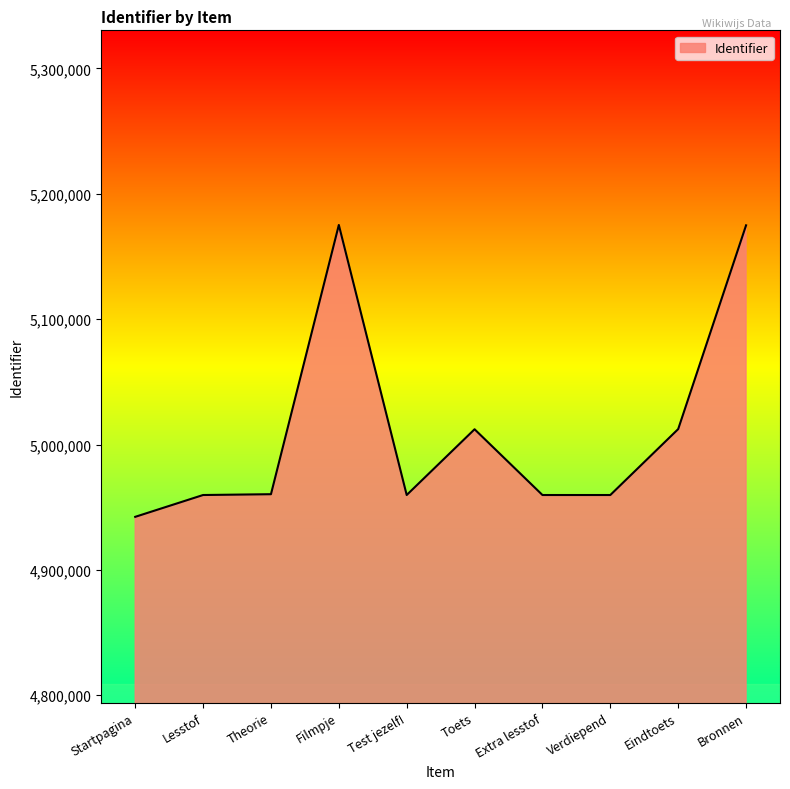

What is the difference between the values at Theorie and Bronnen?

214492